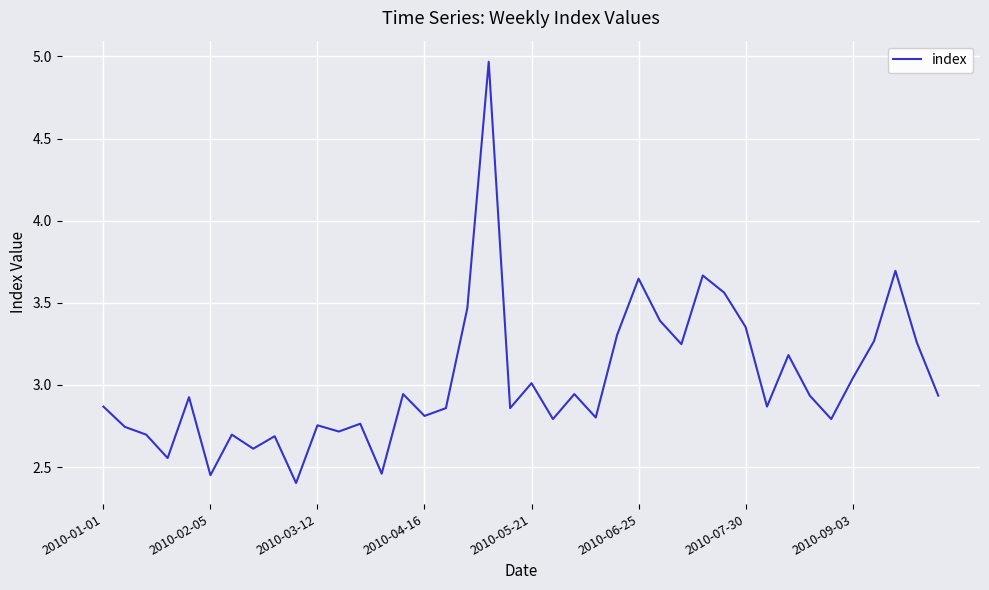

Does the chart have visible grid lines?

Yes